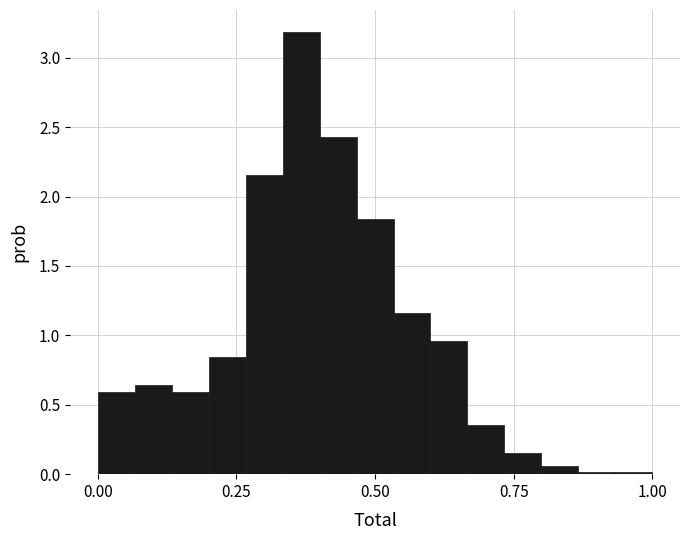

Around what value on the x-axis is the tallest bar? Give the approximate position of its centre, as read against the axis.

0.35